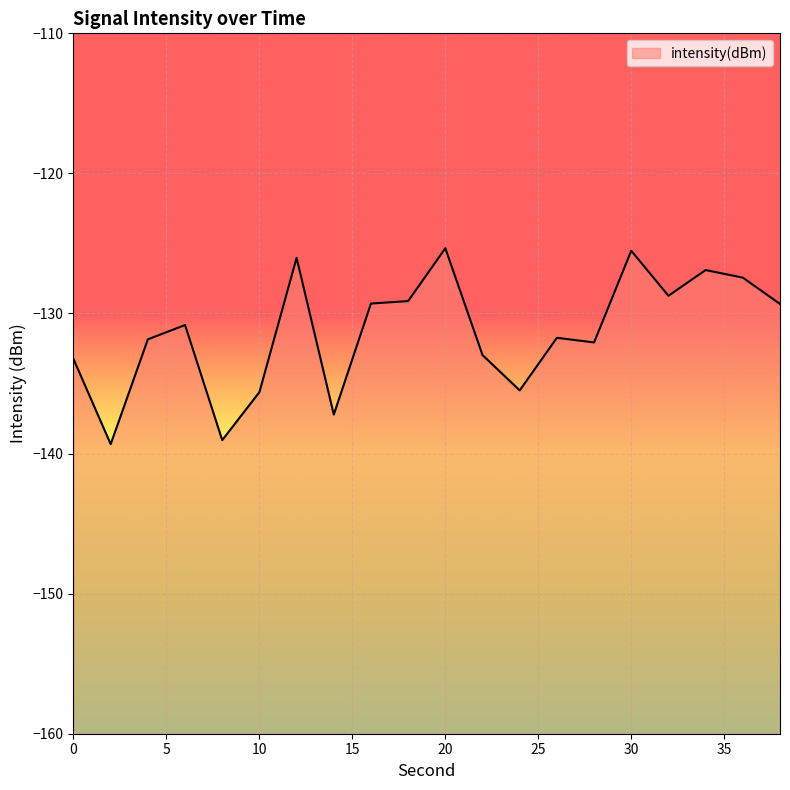

Rank the categories by value from highest to lowest.

20, 30, 12, 34, 36, 32, 18, 16, 38, 6, 26, 4, 28, 22, 0, 24, 10, 14, 8, 2